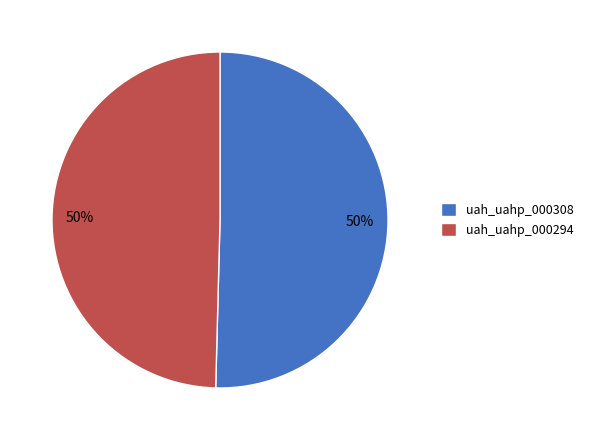

To the nearest percent, what portion does uah_uahp_000294 represent?

50%